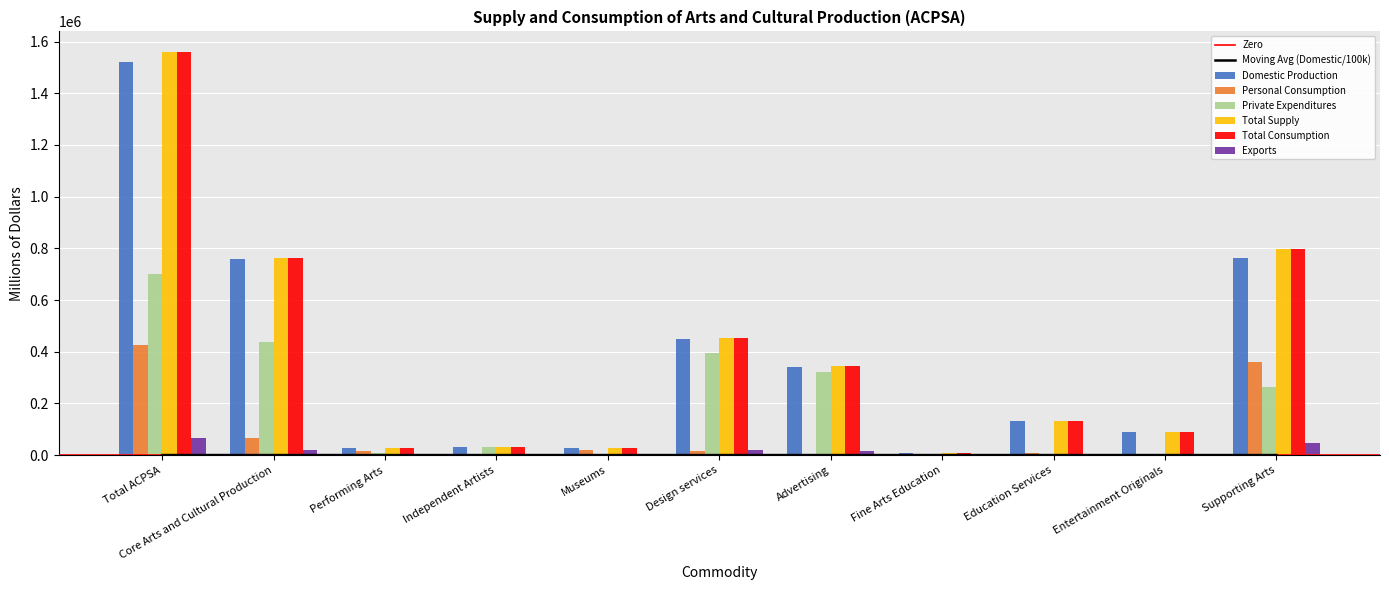

What are all the series names shown in the legend?

Domestic Production, Personal Consumption, Private Expenditures, Total Supply, Total Consumption, Exports